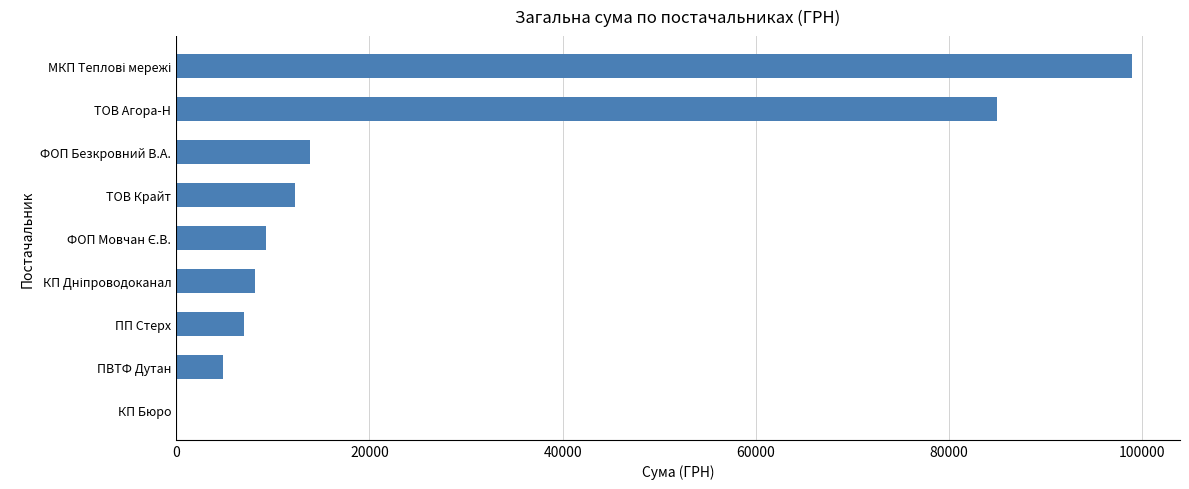

What is the sum of all values?

239349.5